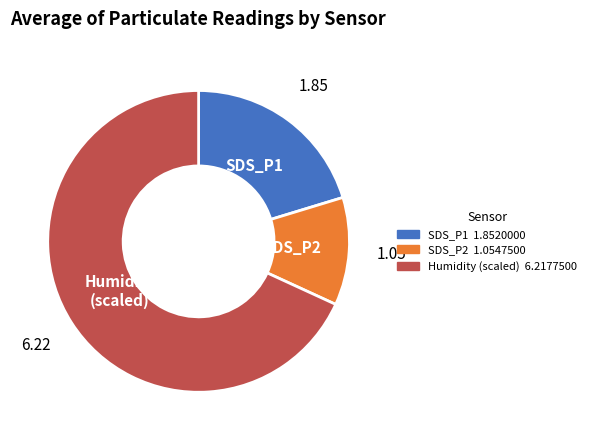

Combined, do SDS_P2 and SDS_P1 account for over 50%?

No